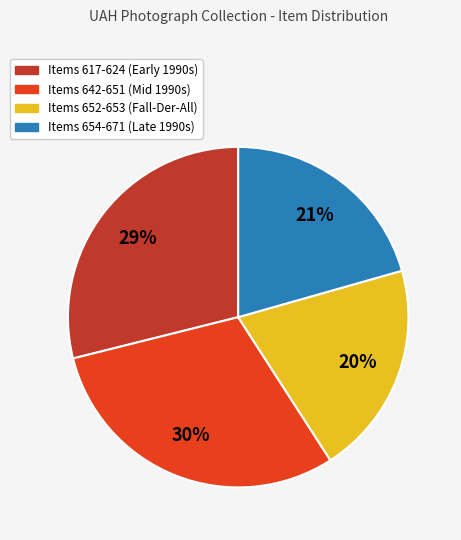

Which category has the biggest portion of the pie?

Items 642-651 (Mid 1990s)